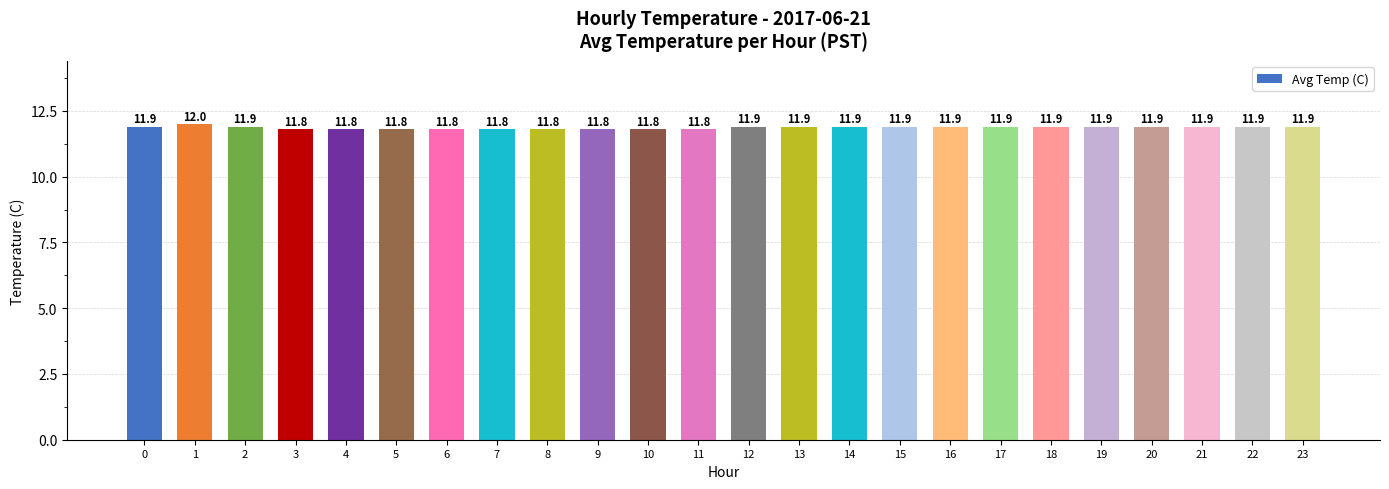

What is the minimum value shown in the chart?

11.8